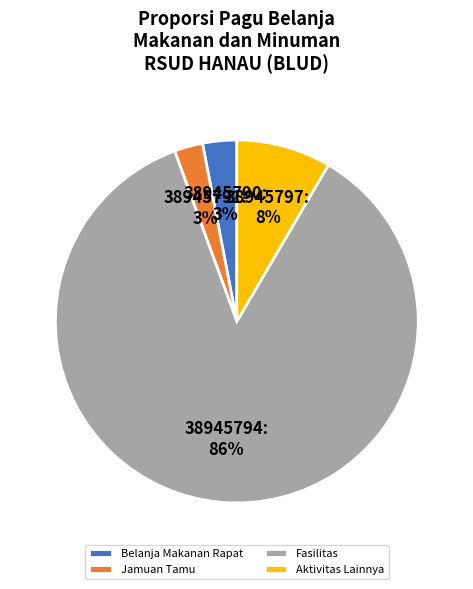

True or false: Fasilitas accounts for 86% of the total.

True